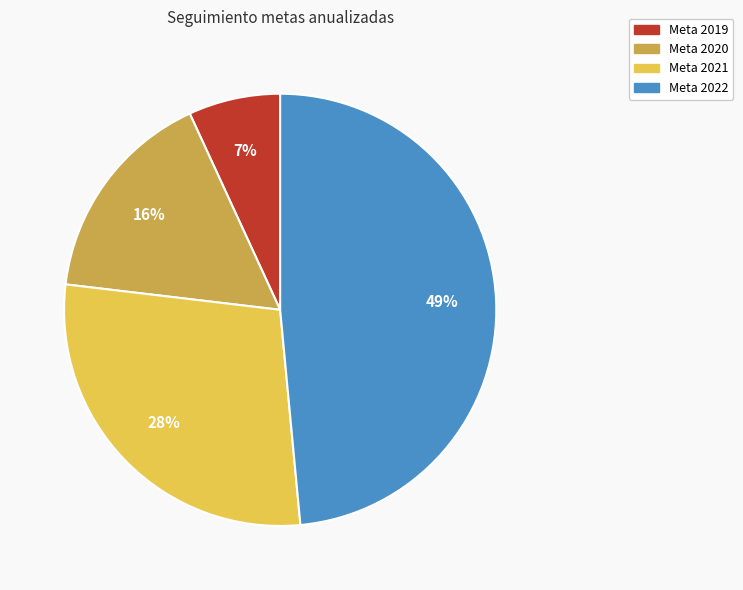

What percentage is the Meta 2022 slice, to the nearest percent?

49%